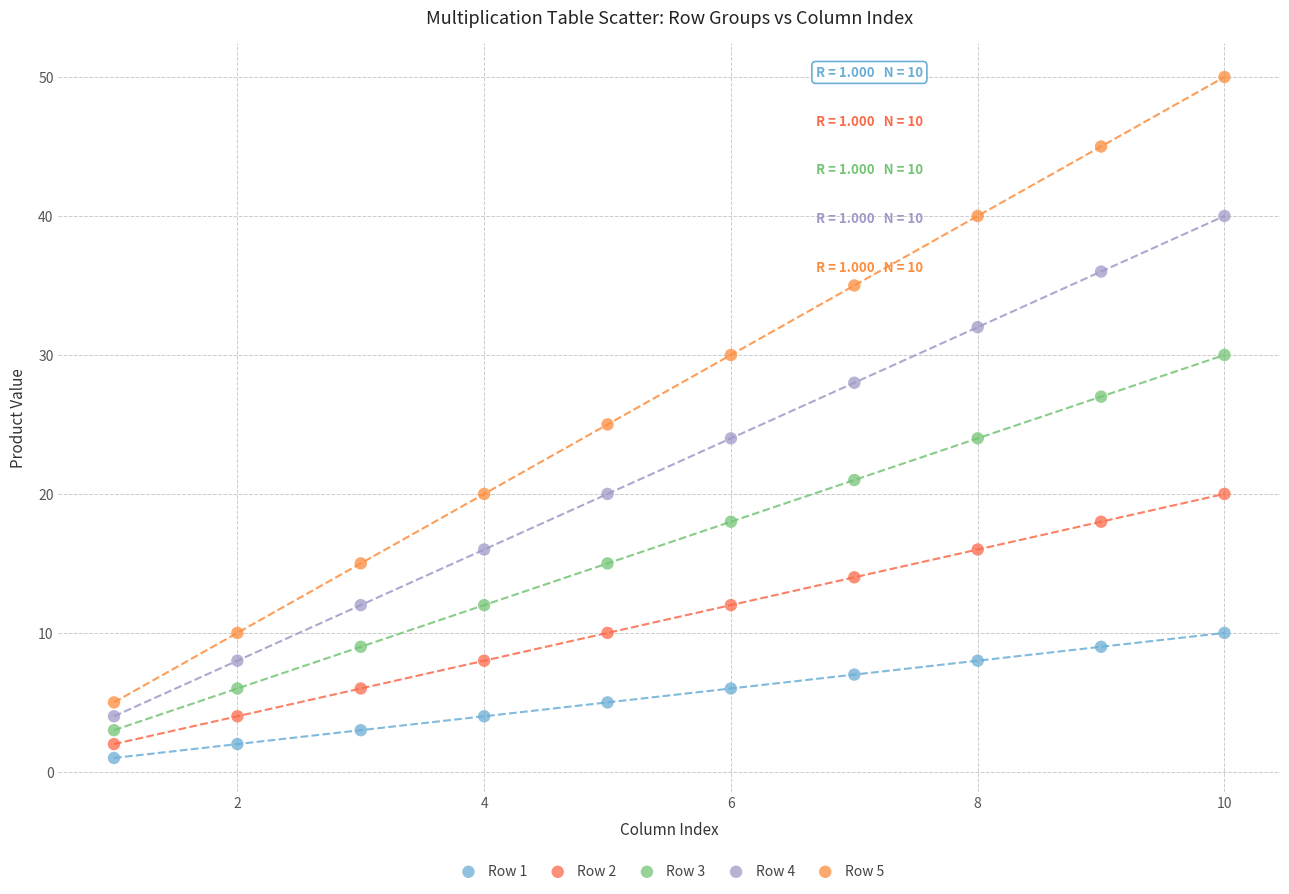

Which series has the widest spread of Y values?

Row 5